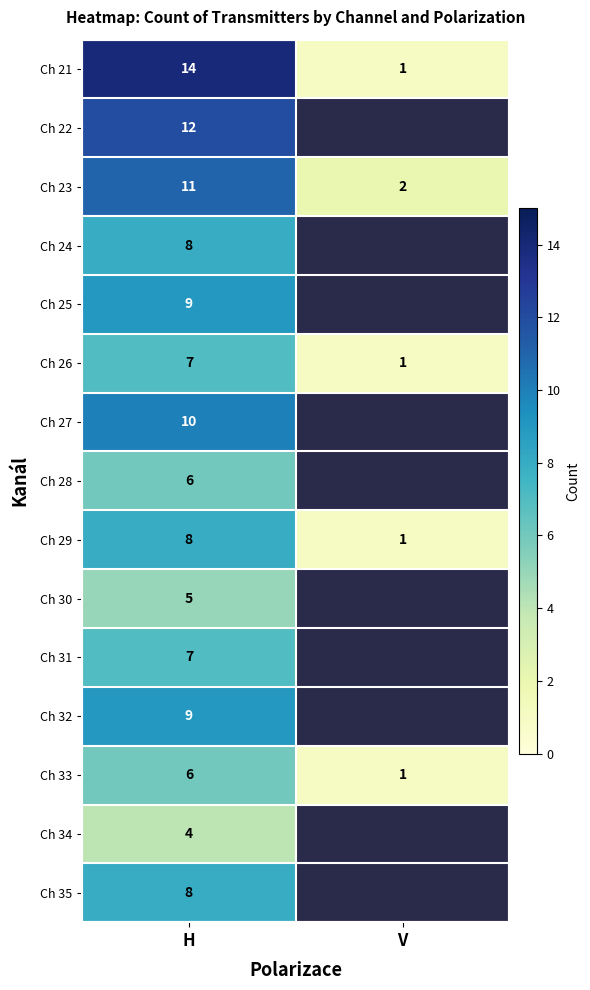

Rank the categories by Ch 29 value from highest to lowest.

H, V